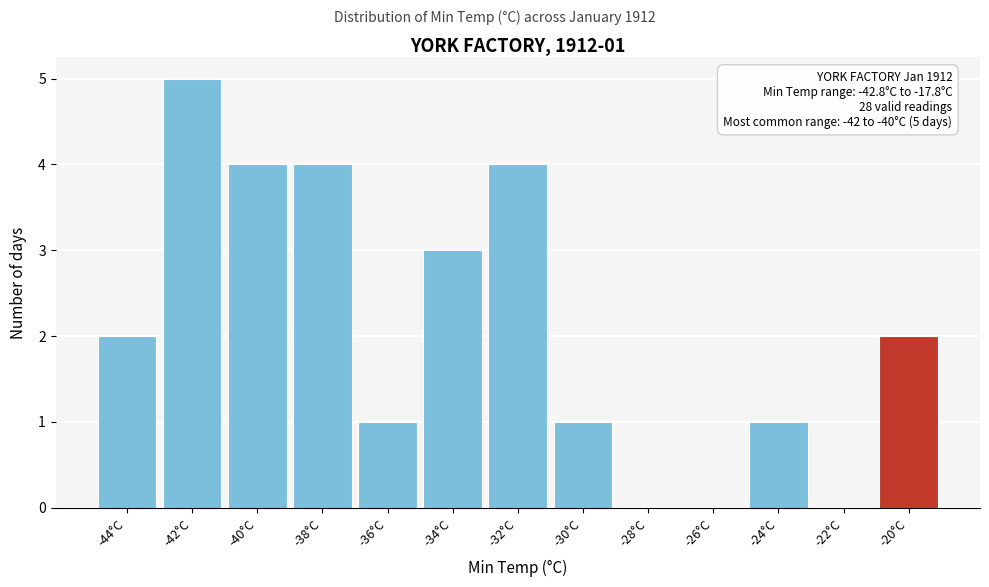

Reading left to right, list all the values displayed in this chart.

-44°C=2	-42°C=5	-40°C=4	-38°C=4	-36°C=1	-34°C=3	-32°C=4	-30°C=1	-28°C=0	-26°C=0	-24°C=1	-22°C=0	-20°C=2